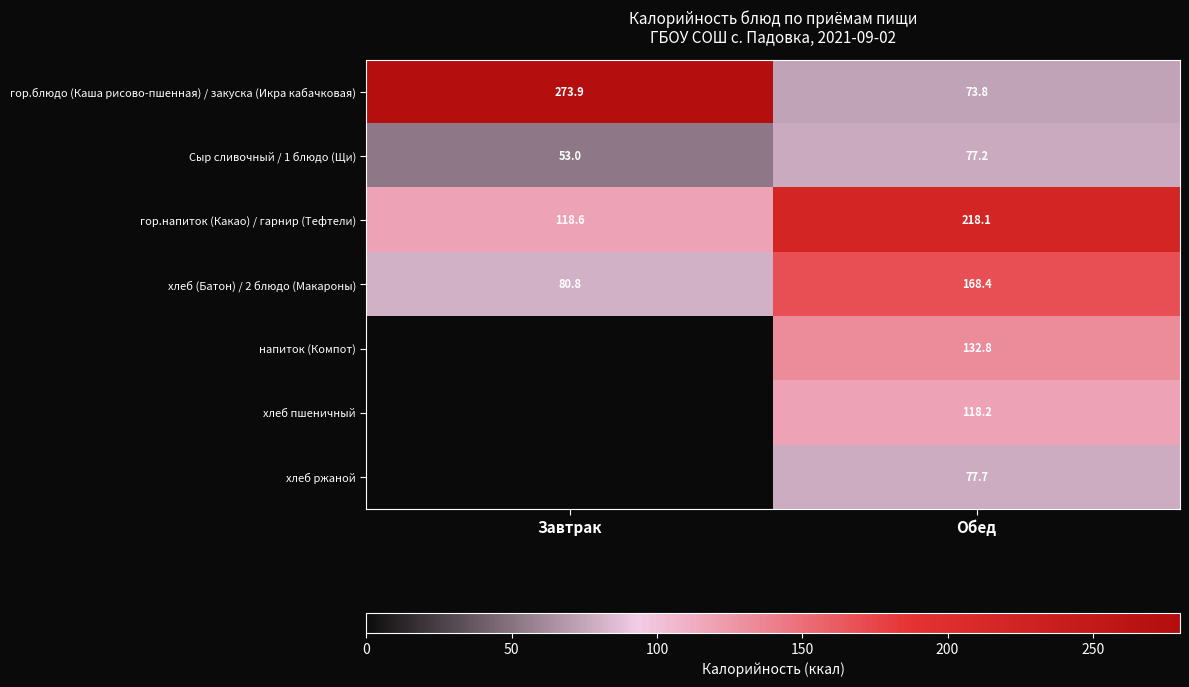

What is the spread (max minus min) of values at Обед?

144.3